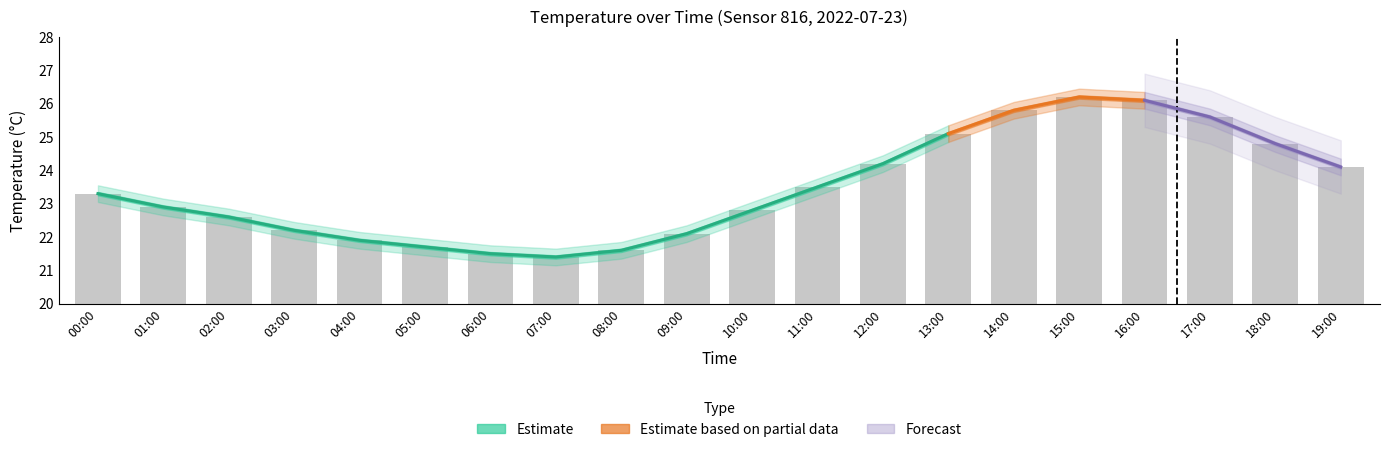

How many groups of bars are there?

20